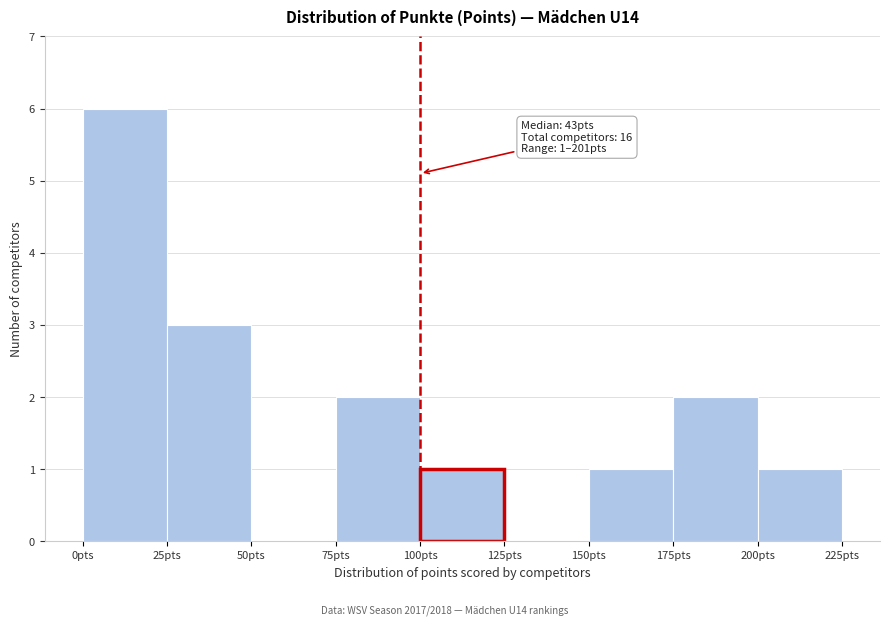

Which range on the x-axis has the tallest bar?

0 to 25